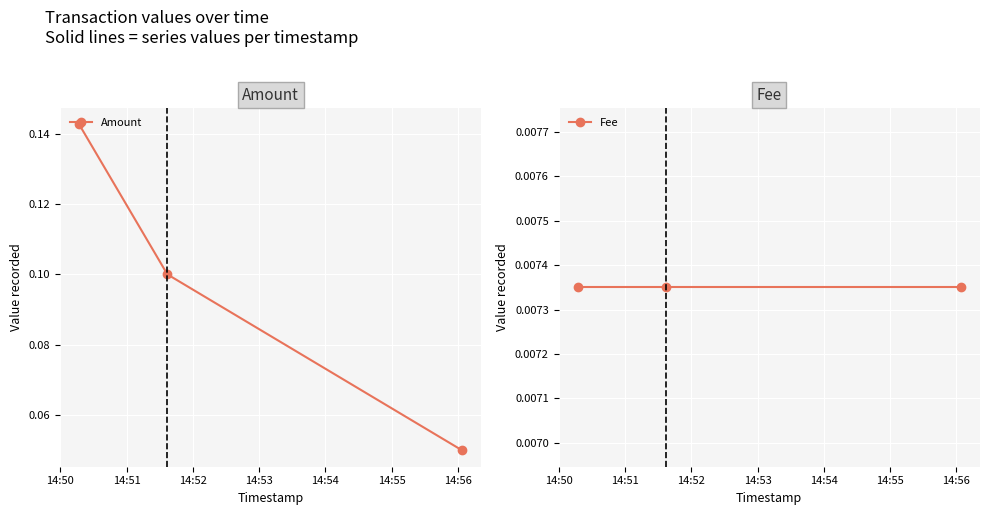

Rank the series by their maximum value, from lowest to highest.

Fee, Amount